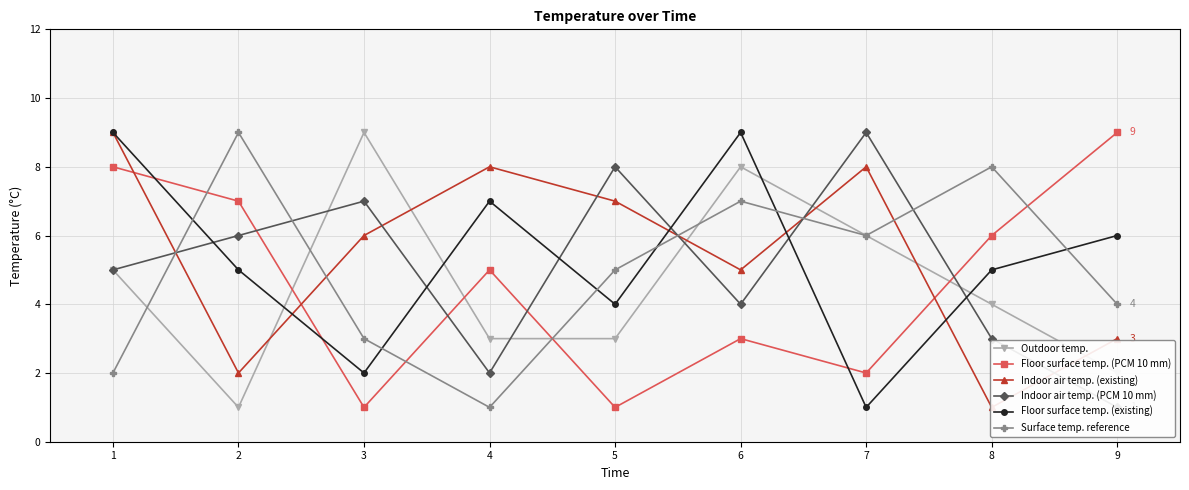

At which label does Floor surface temp. (existing) reach its minimum?

7